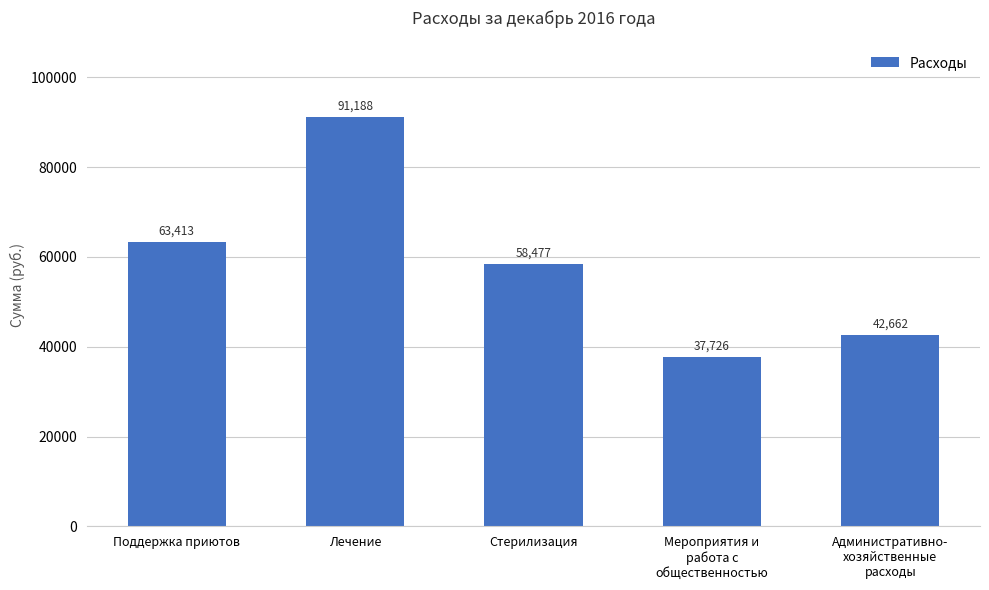

The chart shows a value of 37726.0 at Мероприятия и
работа с
общественностью. True or false?

True